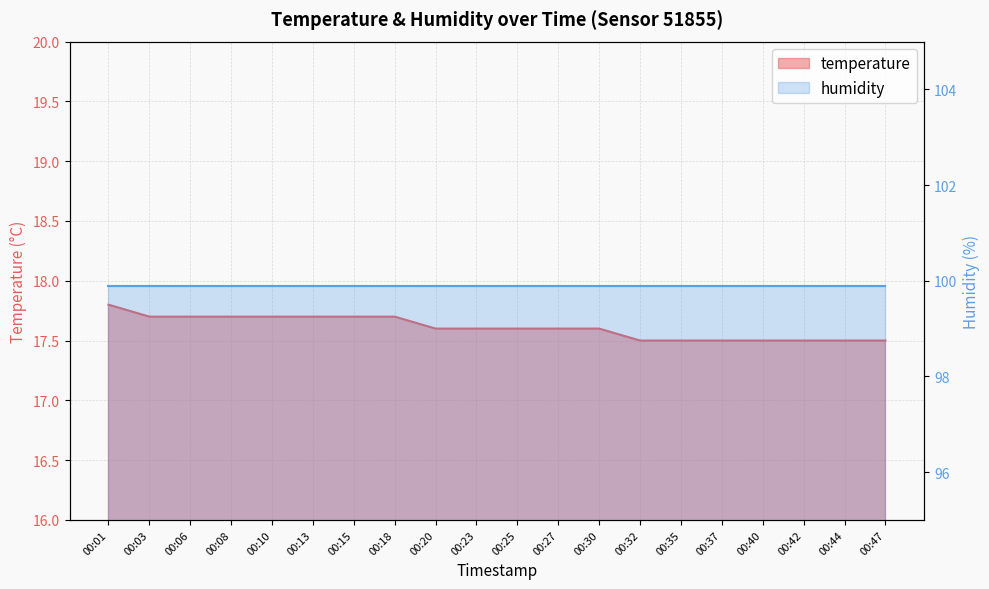

What is the value of the 4th point from the left?

17.7